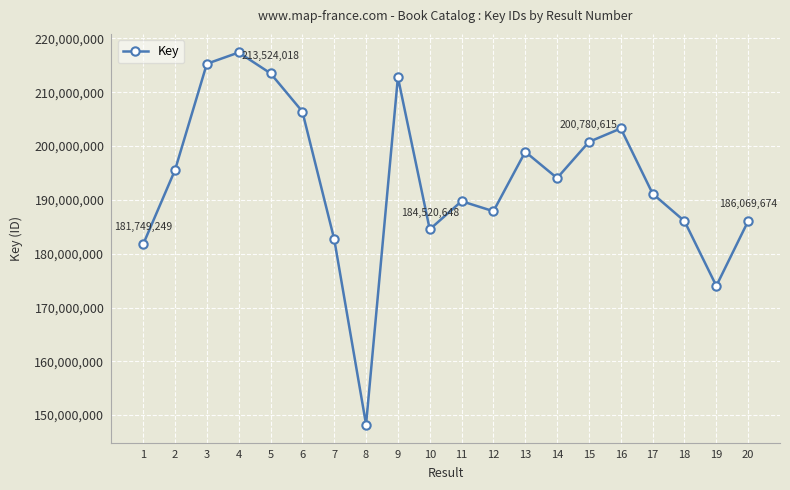

At which category does the chart reach its minimum across all series?

8